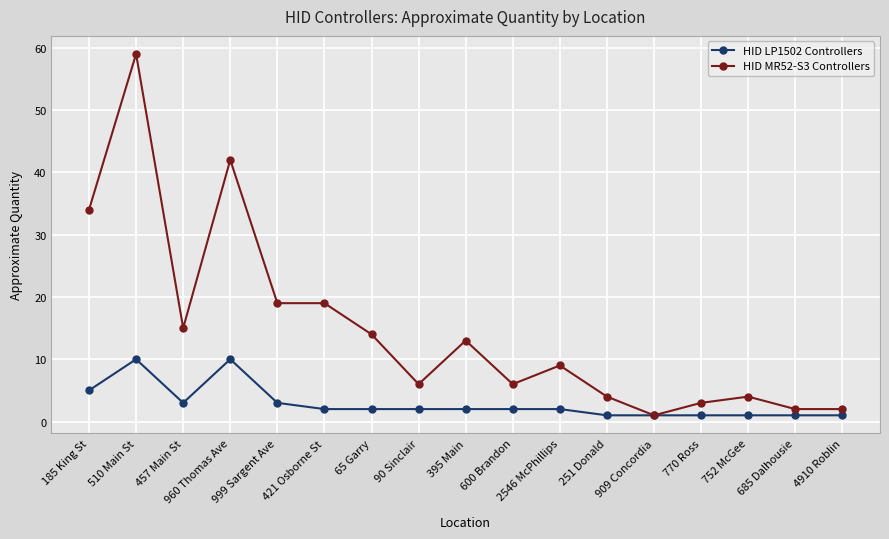

What is the difference between the HID LP1502 Controllers values at 90 Sinclair and 909 Concordia?

1